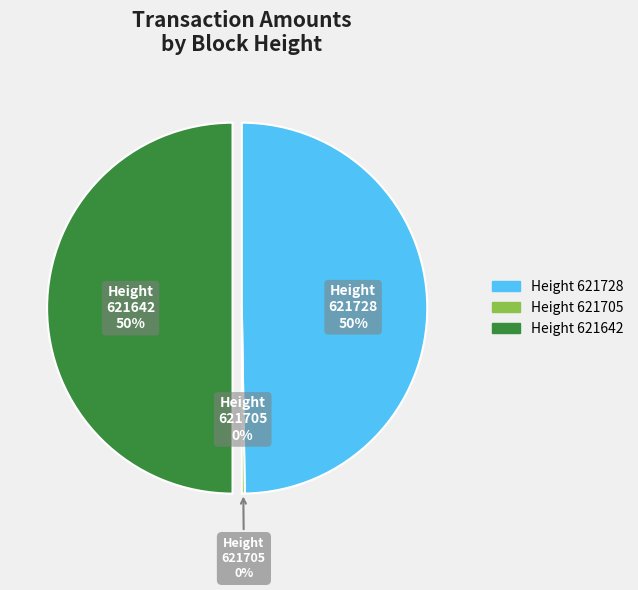

Which slice is the largest?

621642